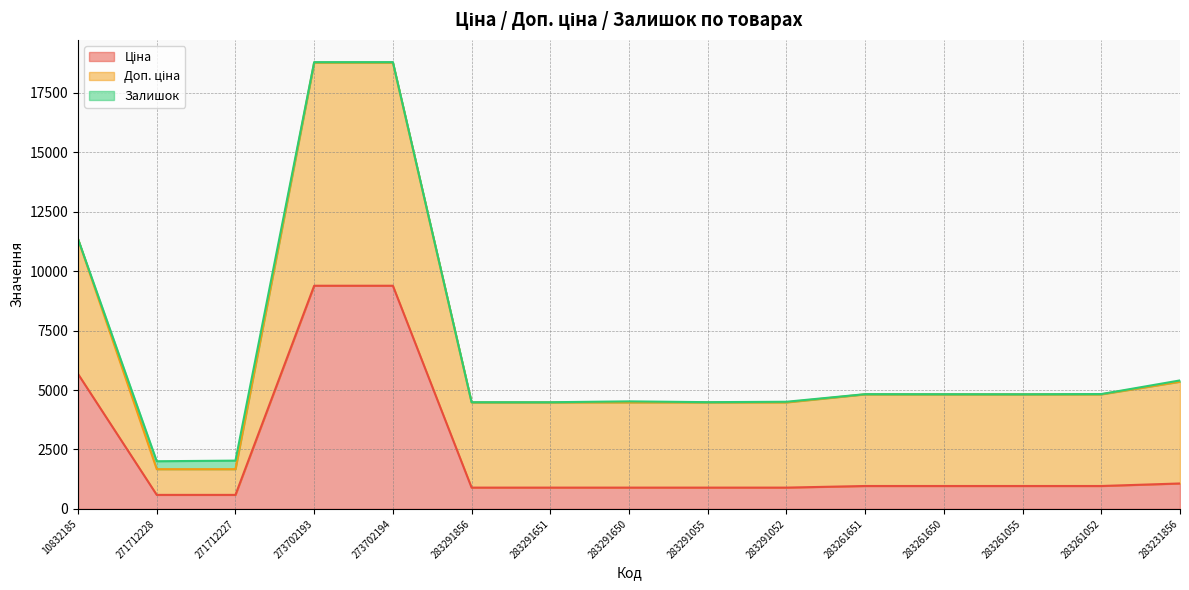

Which category has the lowest value across all series?

10832185